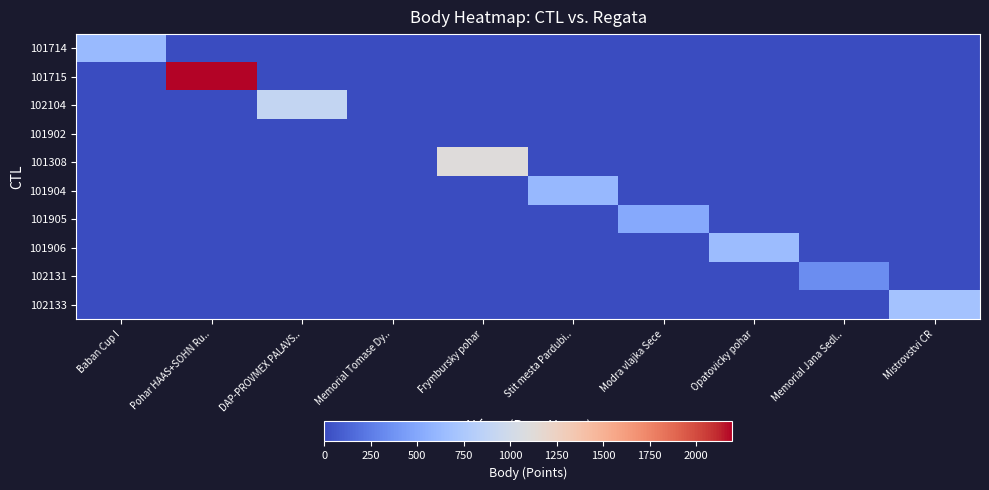

Which series has the widest spread of values?

101715